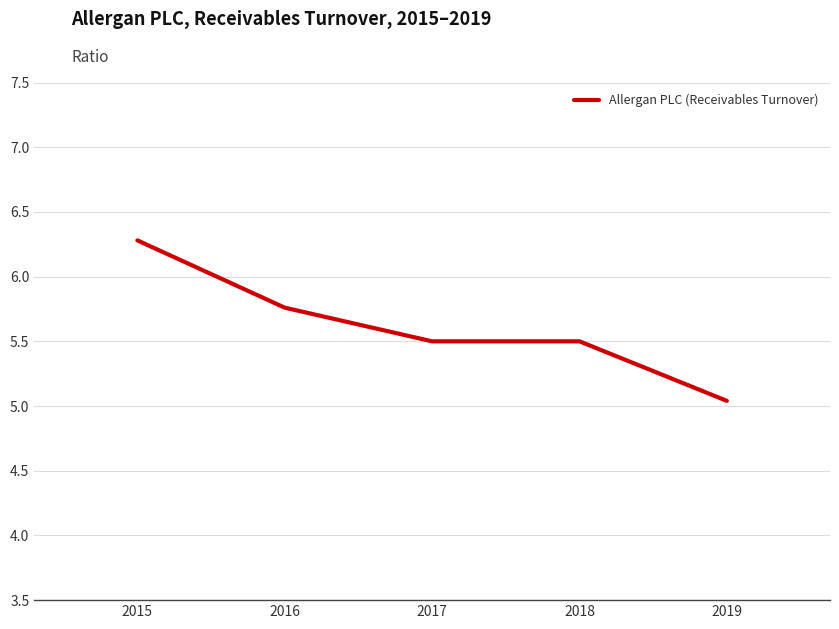

What is the sum of all values?

28.1